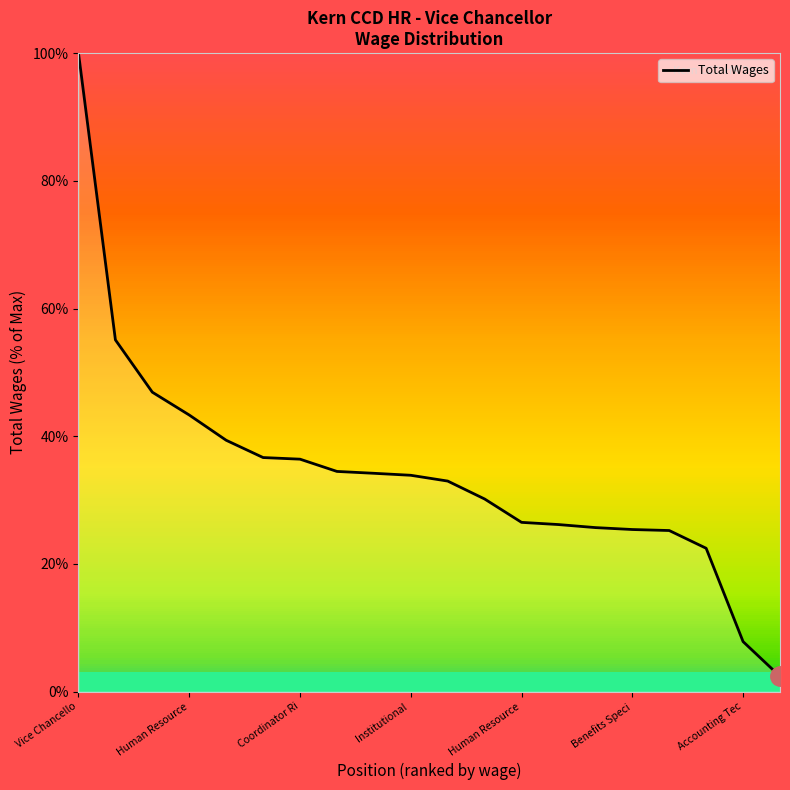

What is the difference between the maximum and minimum values?

97.6